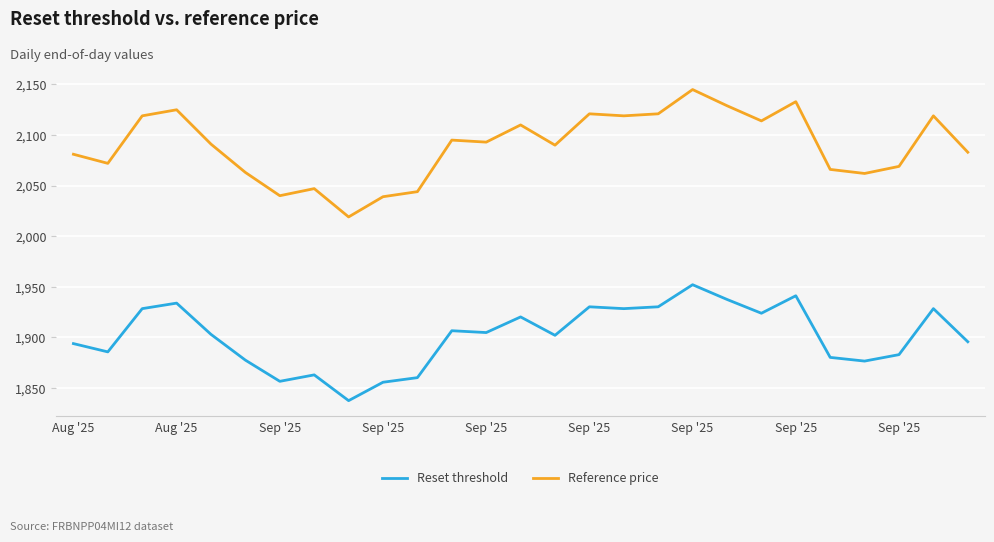

What is the greatest value displayed?

2145.0